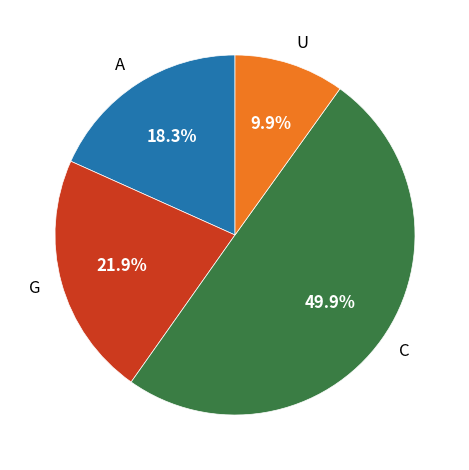

What portion of the pie excludes C?

50.1%